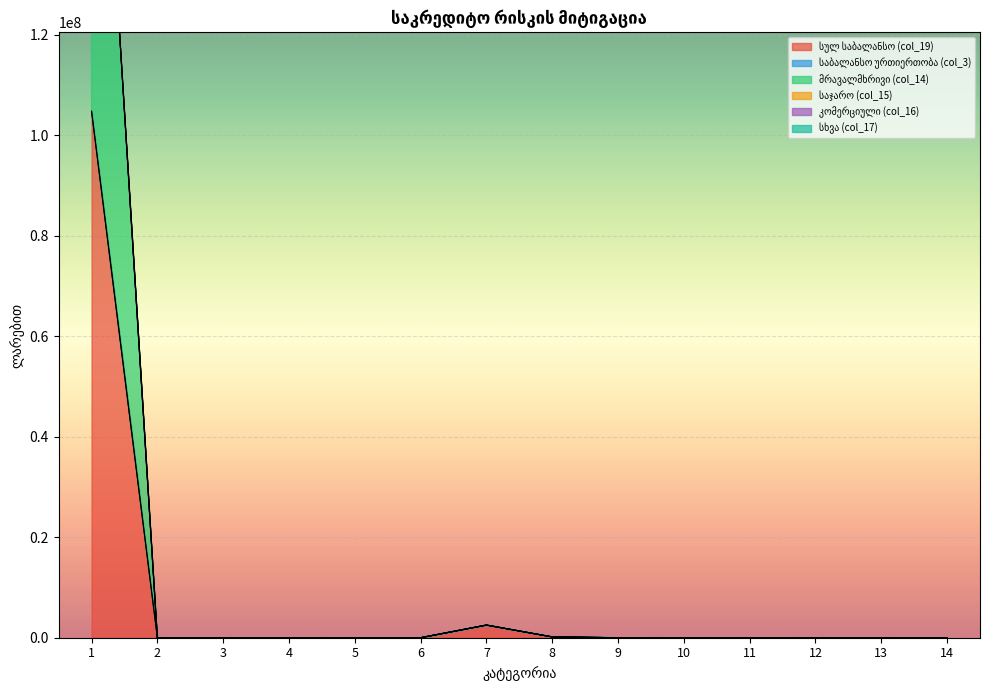

Which series has the largest range (max minus min)?

სულ საბალანსო (col_19)